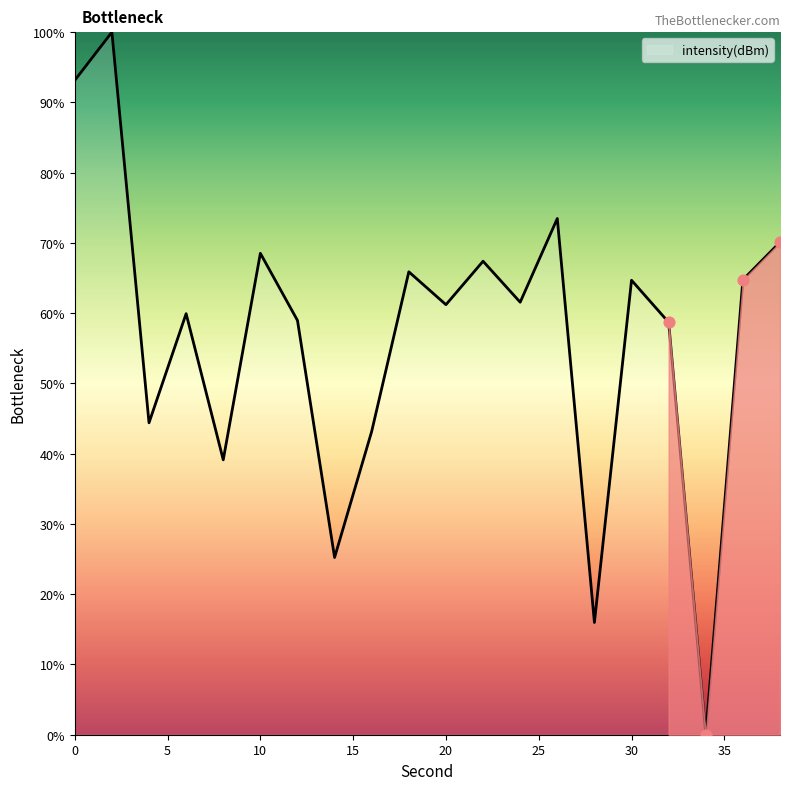

What is the difference between the maximum and minimum values?

100.0